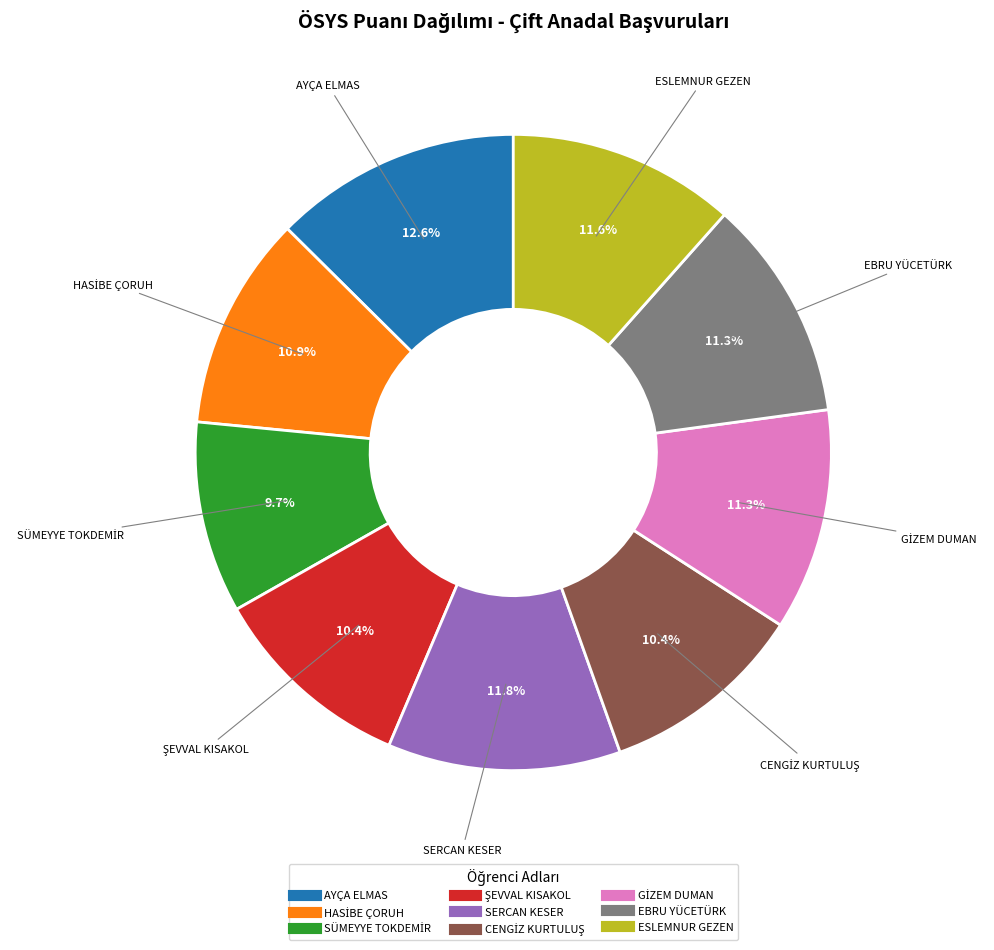

What percentage is the SERCAN KESER slice, to the nearest percent?

12%